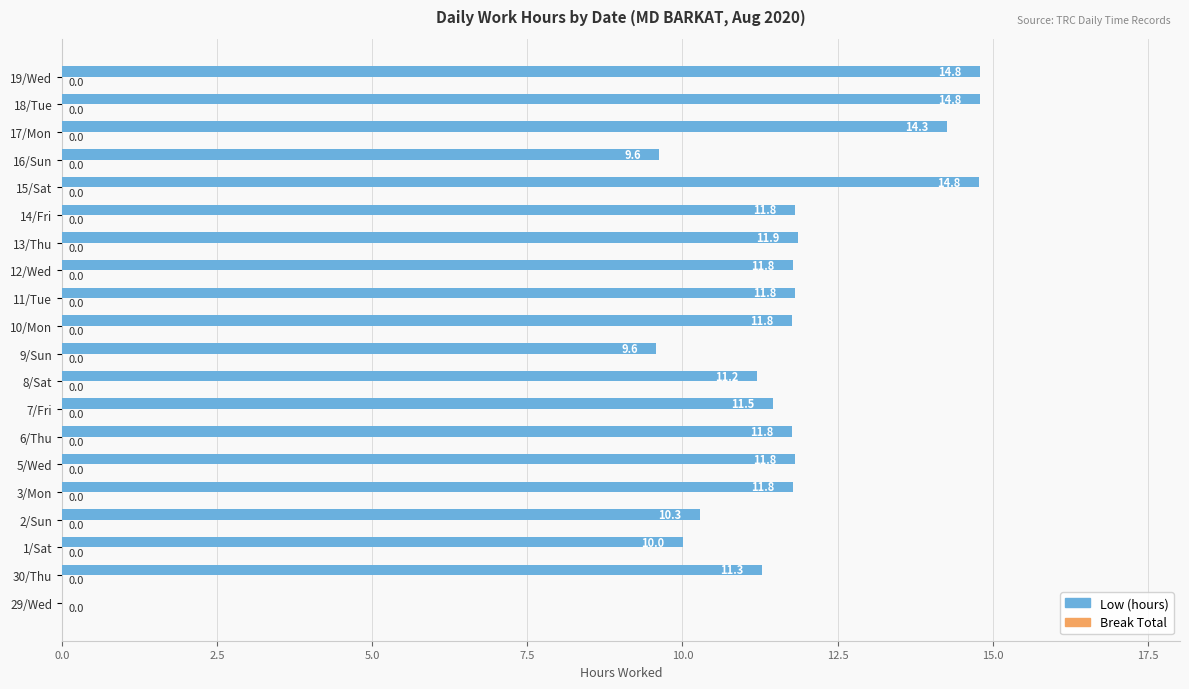

What is the sum of the values at 8/Sat and 15/Sat?

26.0